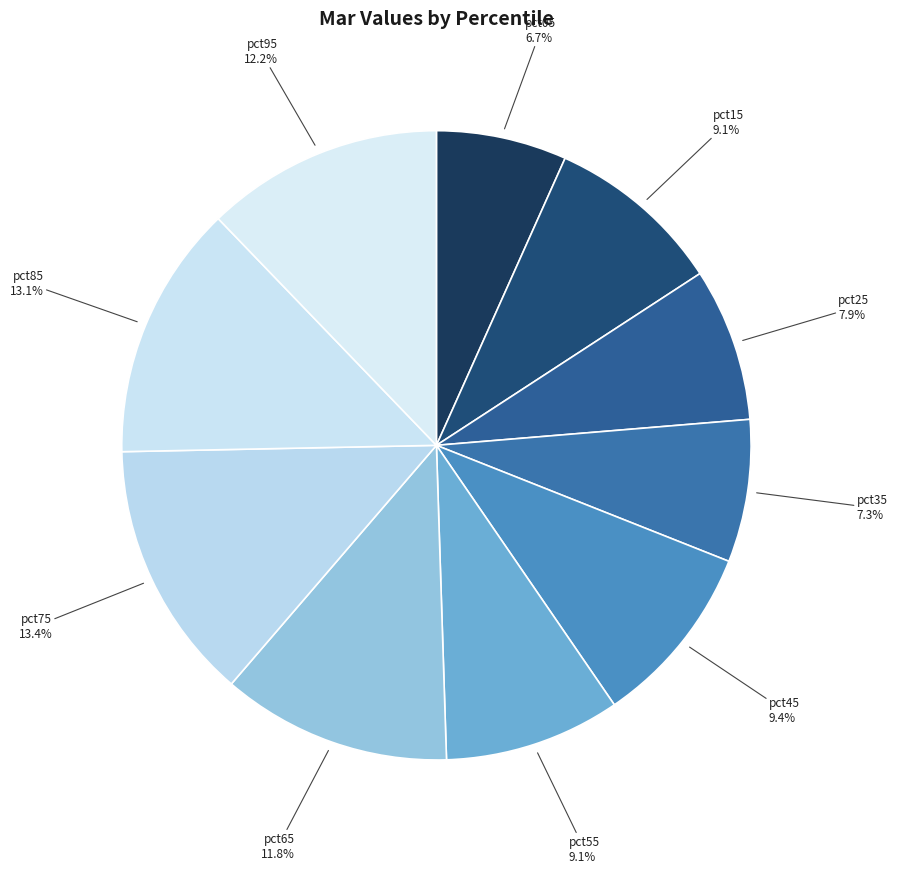

Which slice is the smallest?

pct05